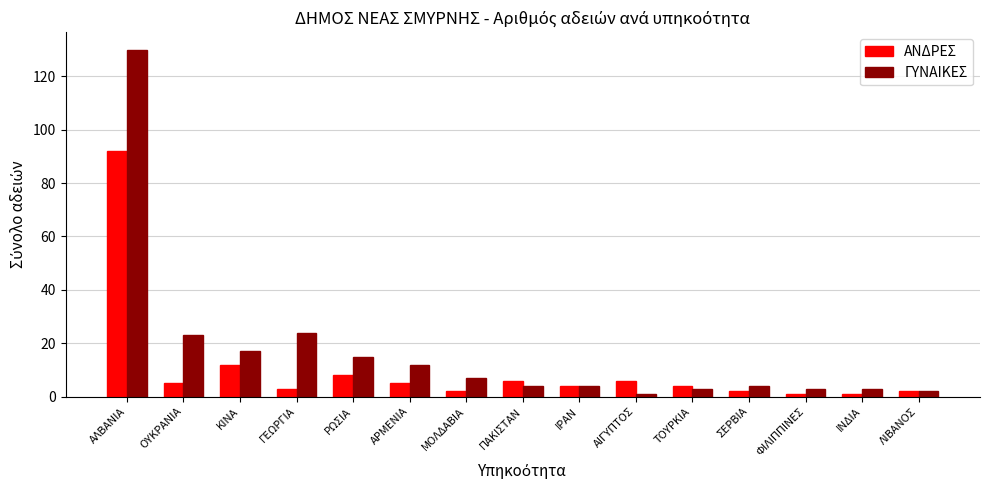

At how many categories does at least one series exceed 79?

1